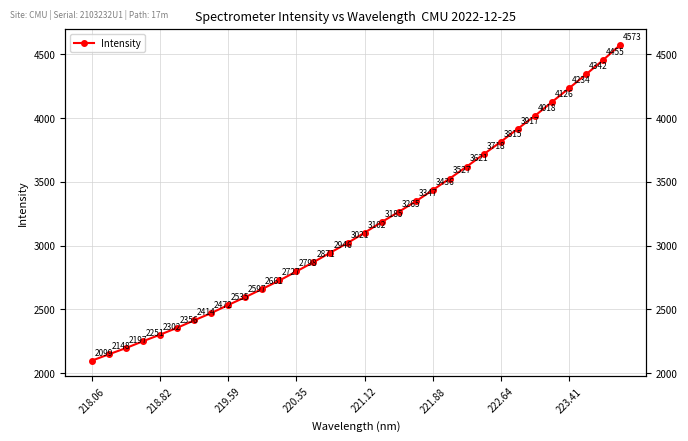

True or false: the data shows 4305.4 at 220.35.

False